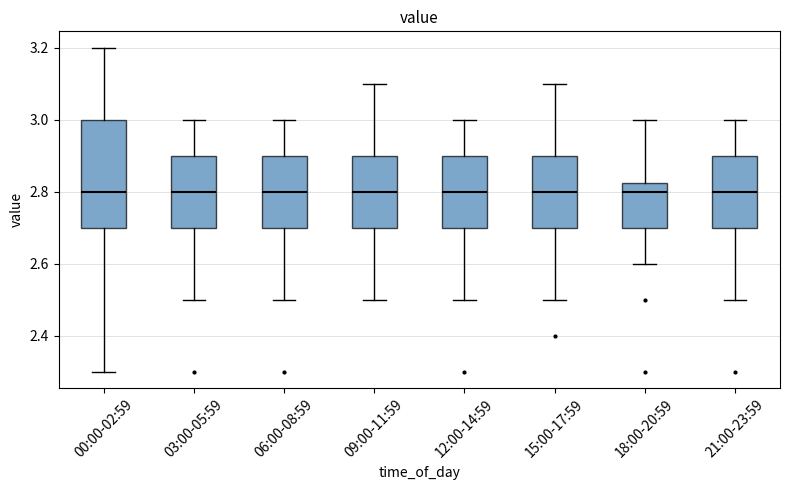

Reading left to right, transcribe this box plot: for each box, give where its median line is, the range the box spans, and where its two whiskers end, as read against the y-axis. The values are not printed on the chart, so give them approximately, as read against the axis.

00:00-02:59: median 2.80, box 2.70 to 3.00, whiskers 2.30 to 3.20
03:00-05:59: median 2.80, box 2.70 to 2.90, whiskers 2.50 to 3.00
06:00-08:59: median 2.80, box 2.70 to 2.90, whiskers 2.50 to 3.00
09:00-11:59: median 2.80, box 2.70 to 2.90, whiskers 2.50 to 3.10
12:00-14:59: median 2.80, box 2.70 to 2.90, whiskers 2.50 to 3.00
15:00-17:59: median 2.80, box 2.70 to 2.90, whiskers 2.50 to 3.10
18:00-20:59: median 2.80, box 2.70 to 2.82, whiskers 2.60 to 3.00
21:00-23:59: median 2.80, box 2.70 to 2.90, whiskers 2.50 to 3.00